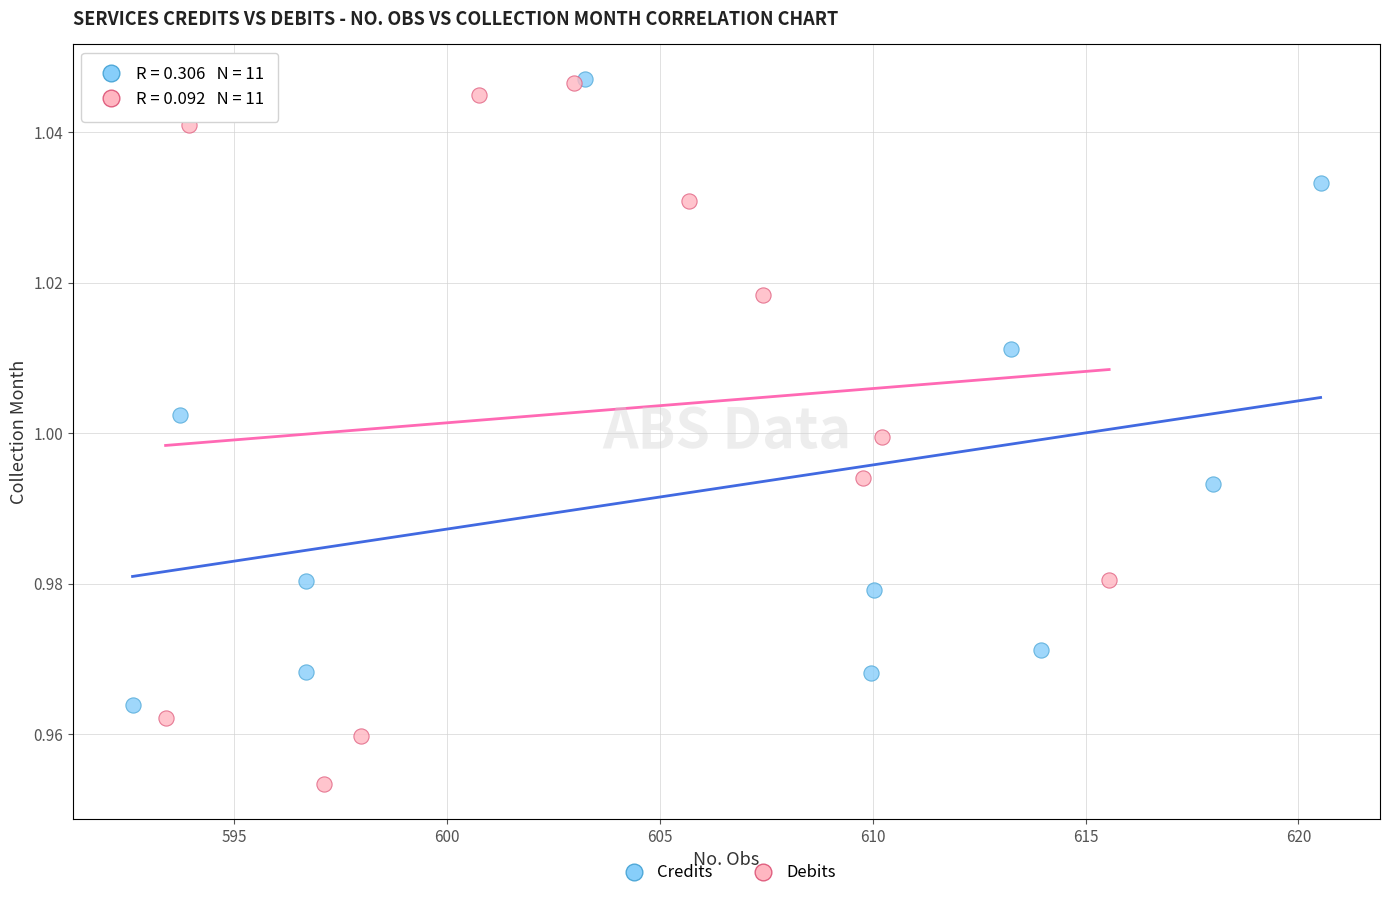

Which series contains the lowest Y value?

Debits